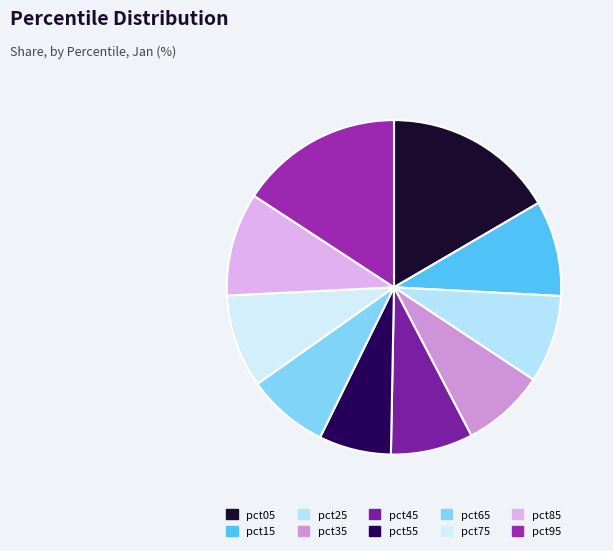

Do pct25 and pct45 together represent more than half of the pie?

No